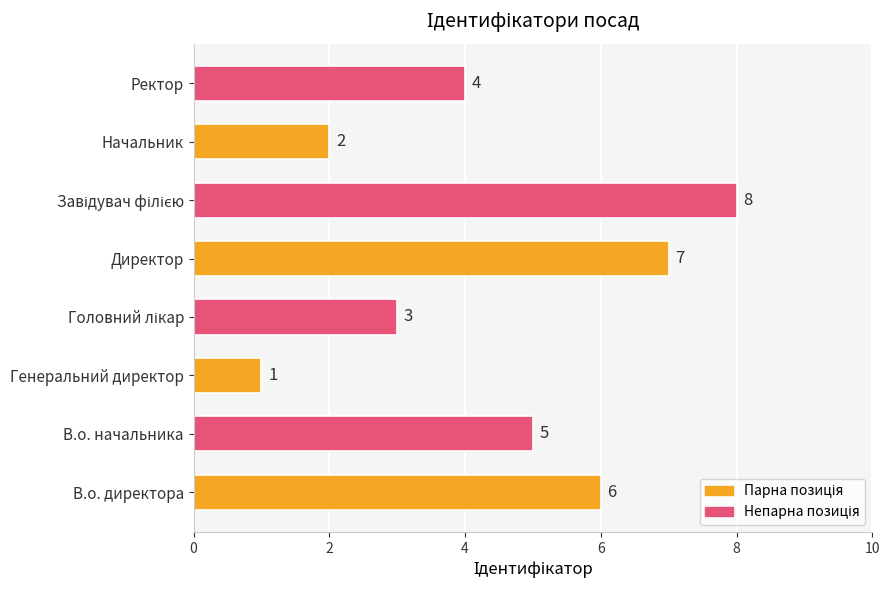

At which category does the chart reach its minimum across all series?

Генеральний директор